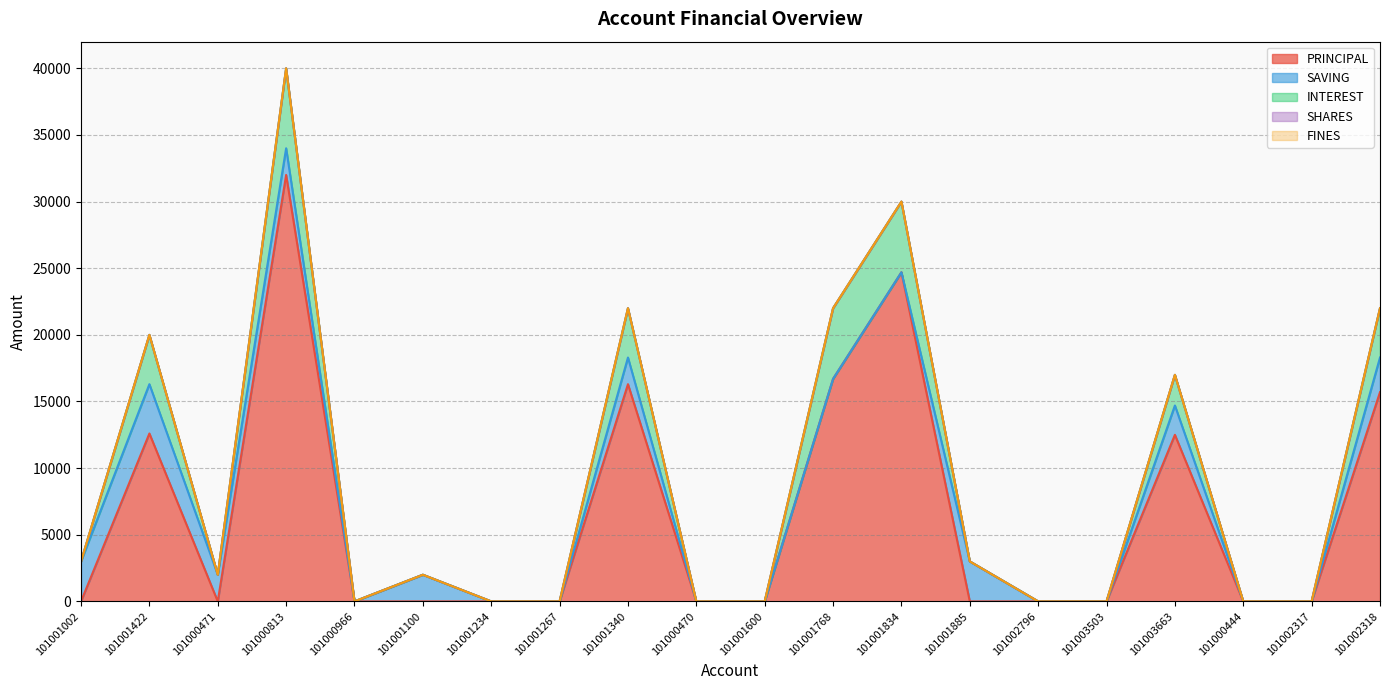

Rank the series by their maximum value, from highest to lowest.

PRINCIPAL, INTEREST, SAVING, SHARES, FINES